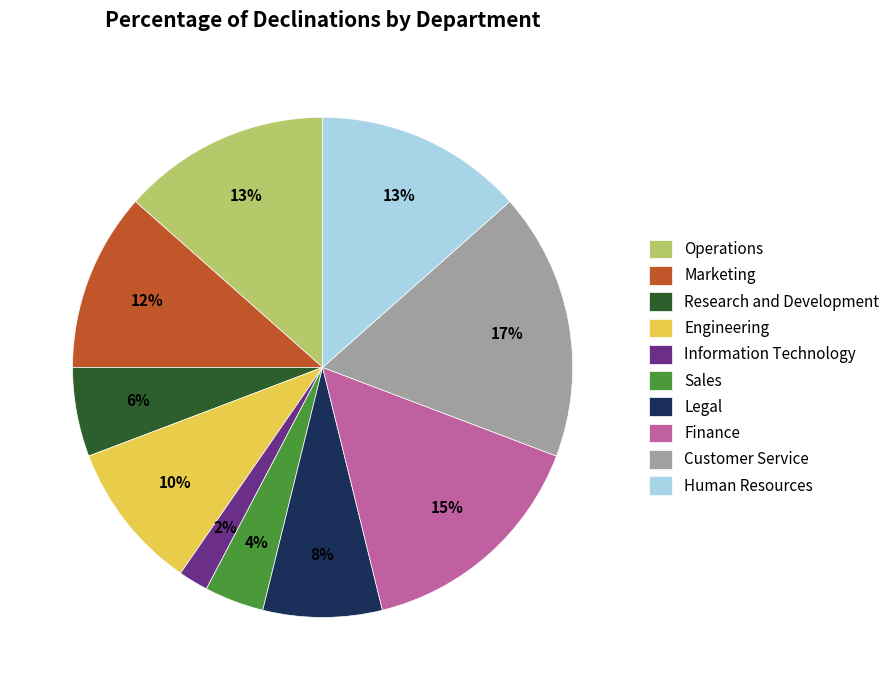

Do Finance and Legal together represent more than half of the pie?

No